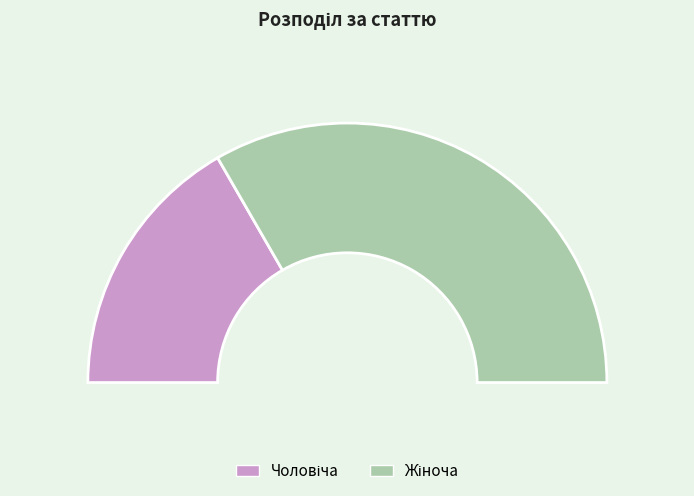

How many slices are in this pie chart?

2